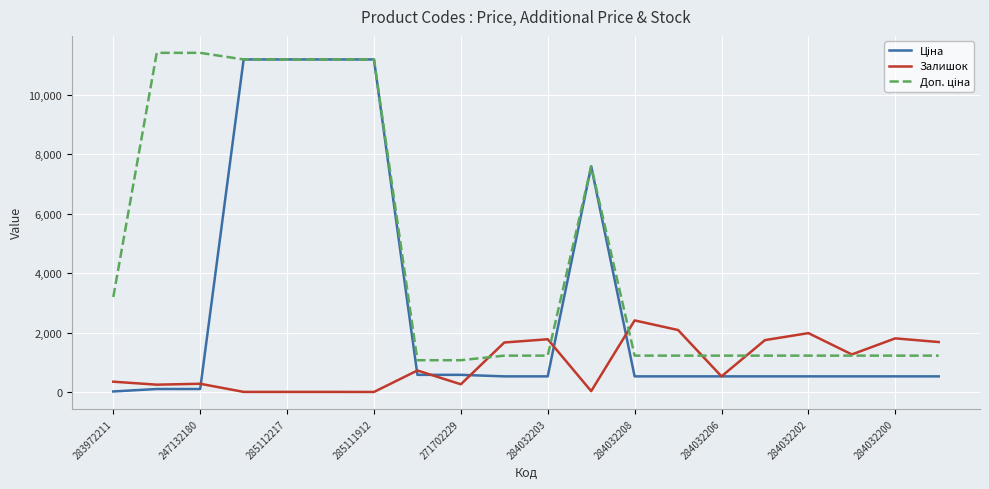

What is the greatest value displayed?

11410.0